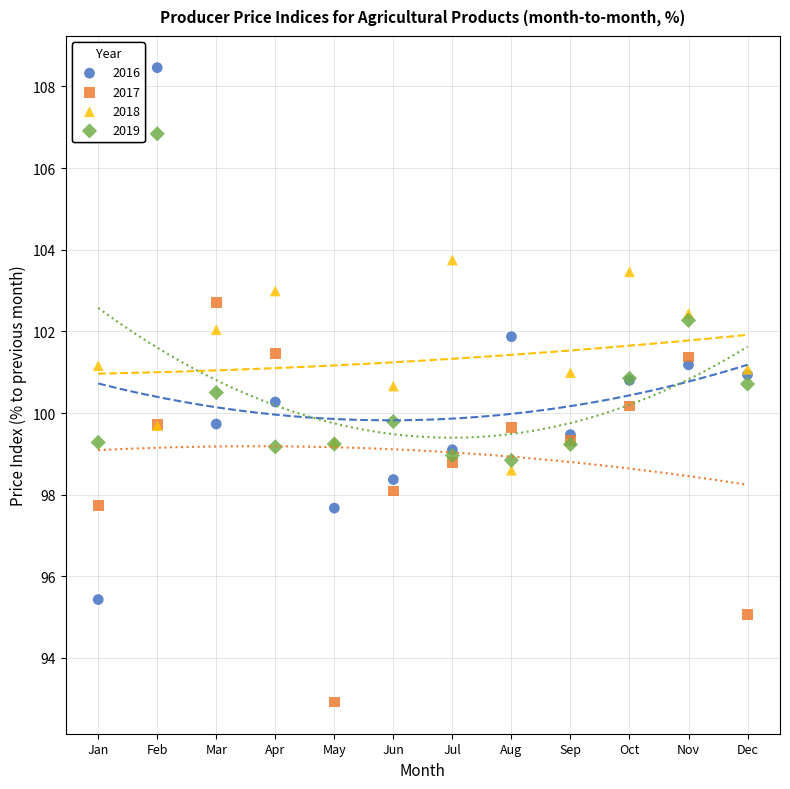

Which series has the largest Y range (max minus min)?

2016